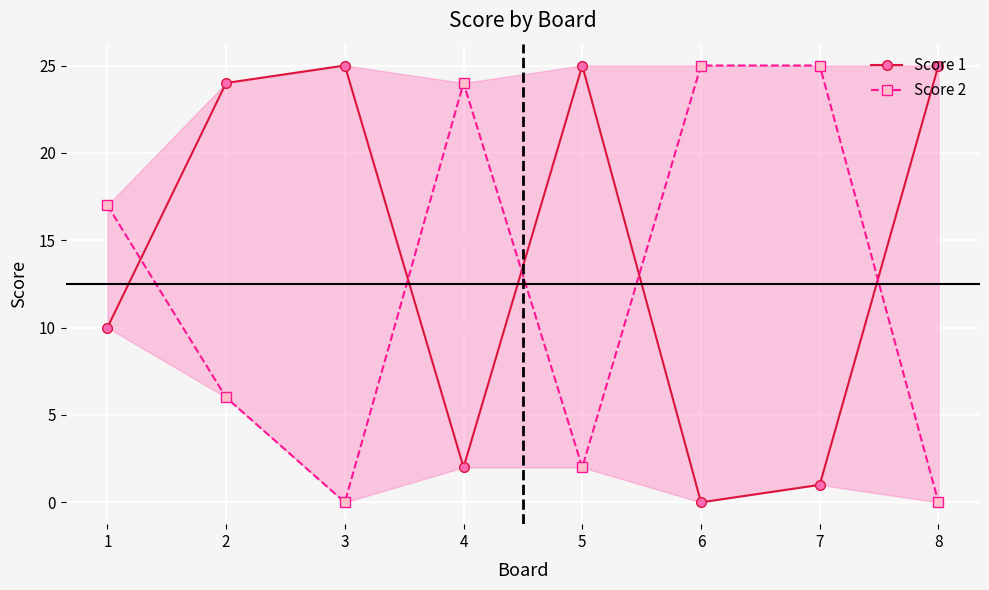

The Score 1 series shows 24 at 2. True or false?

True